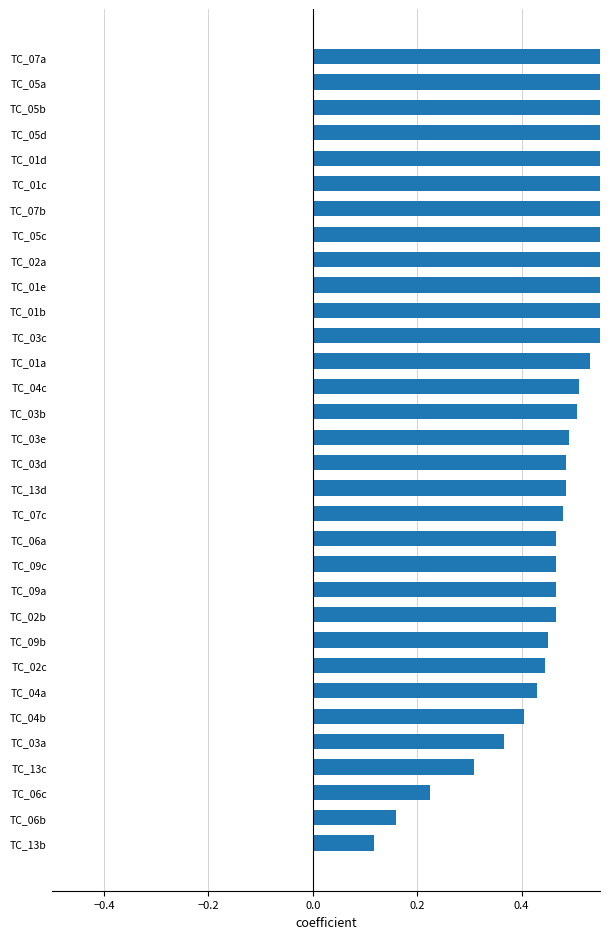

The value at TC_06a is 0.3. True or false?

False